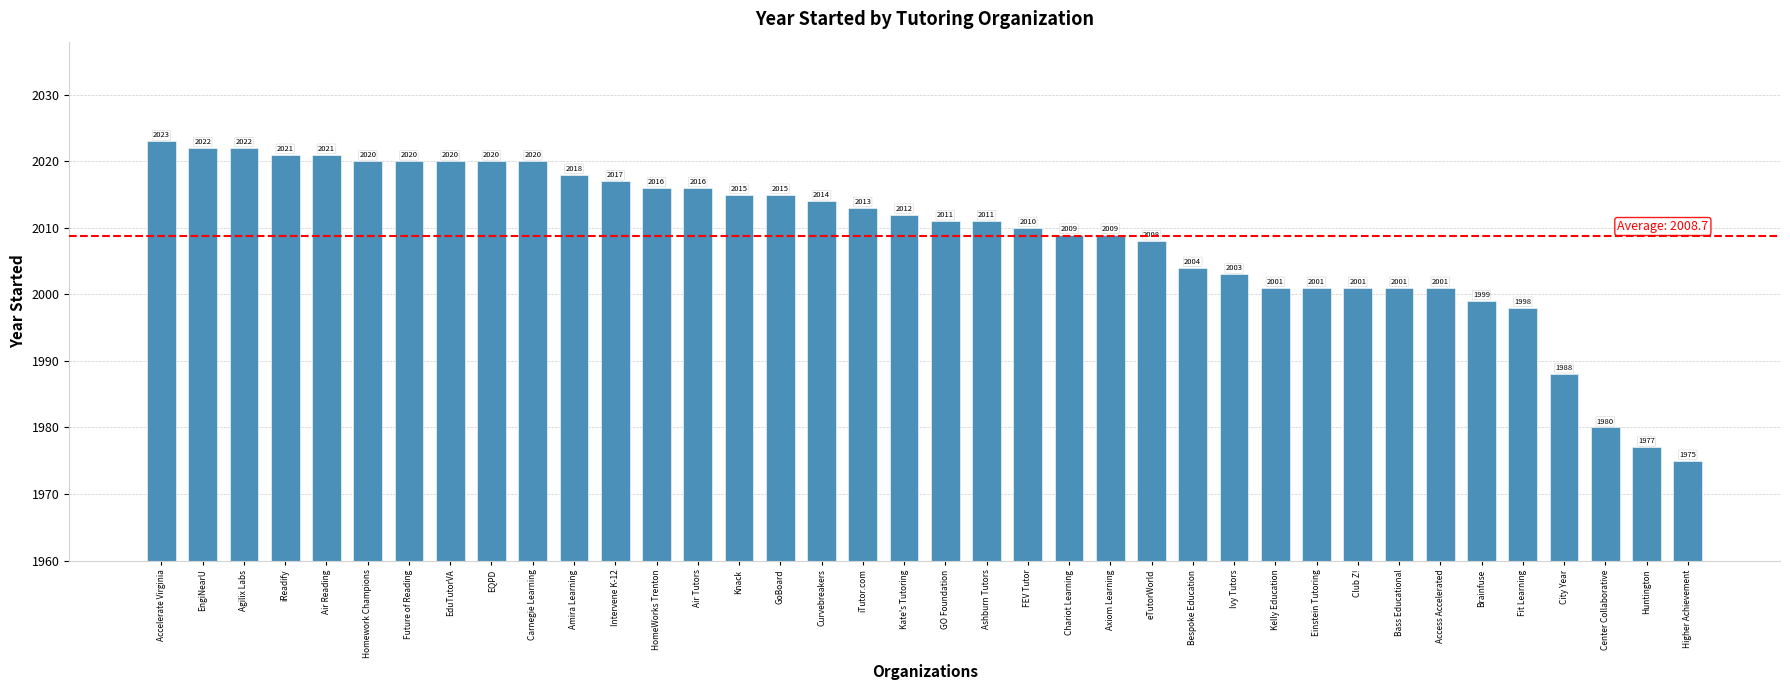

How many bars are there in total?

38